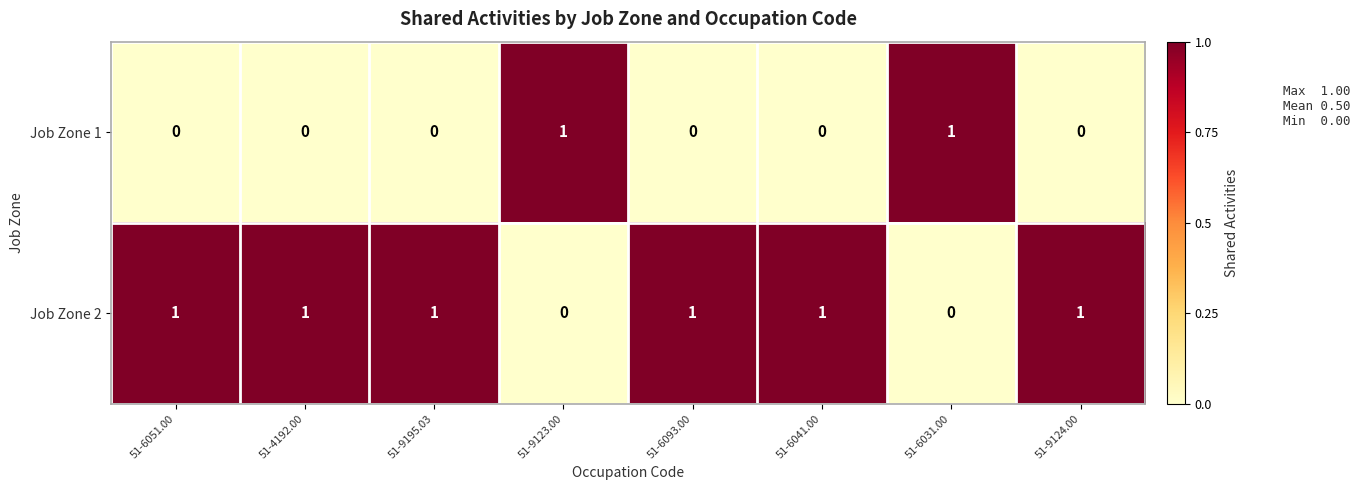

At how many categories does at least one series exceed 0?

8